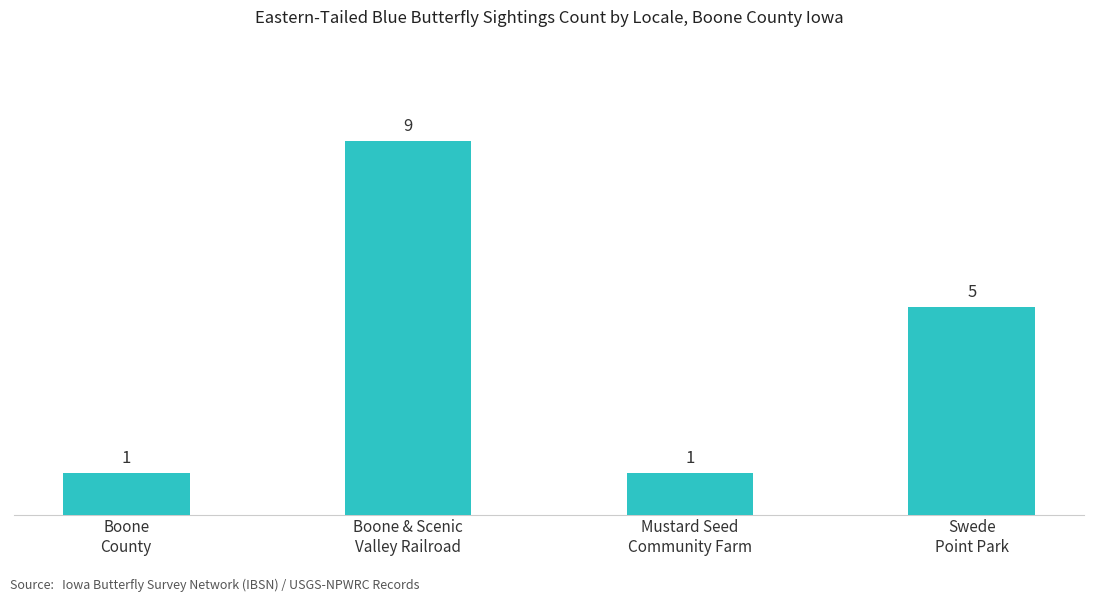

Does the chart contain stacked bars?

No